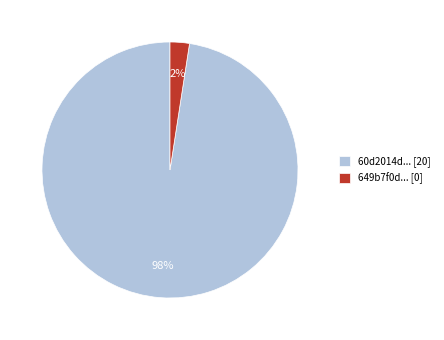

Count the number of slices in the pie.

2